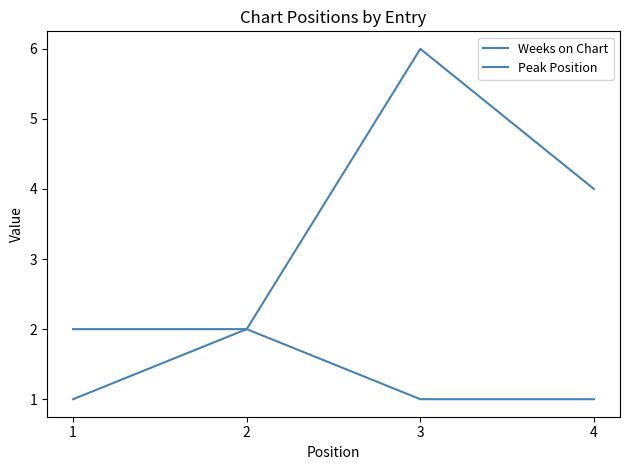

How many categories are shown in the chart?

4